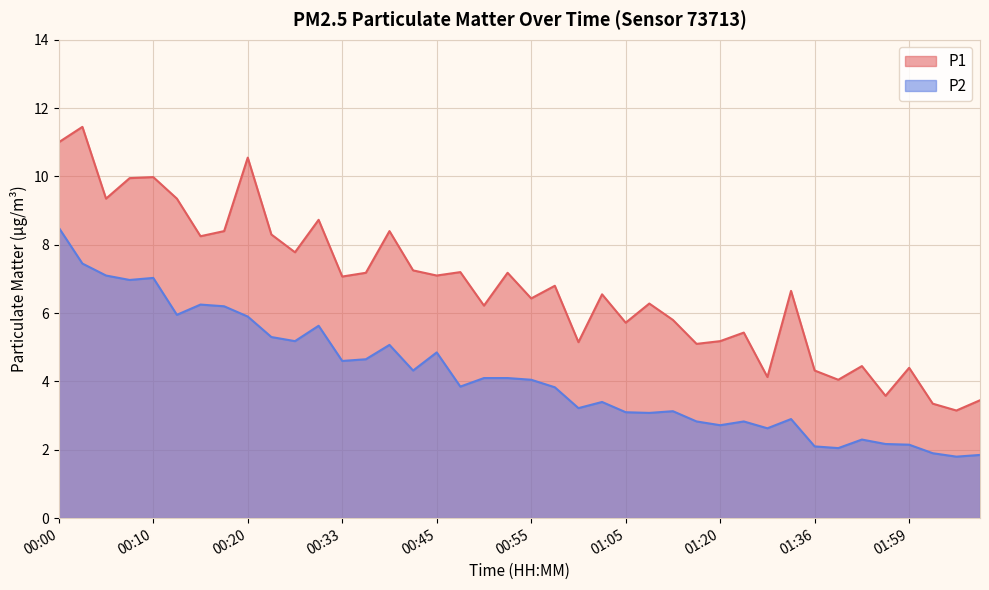

Which category has the highest value in the P2 series?

00:00